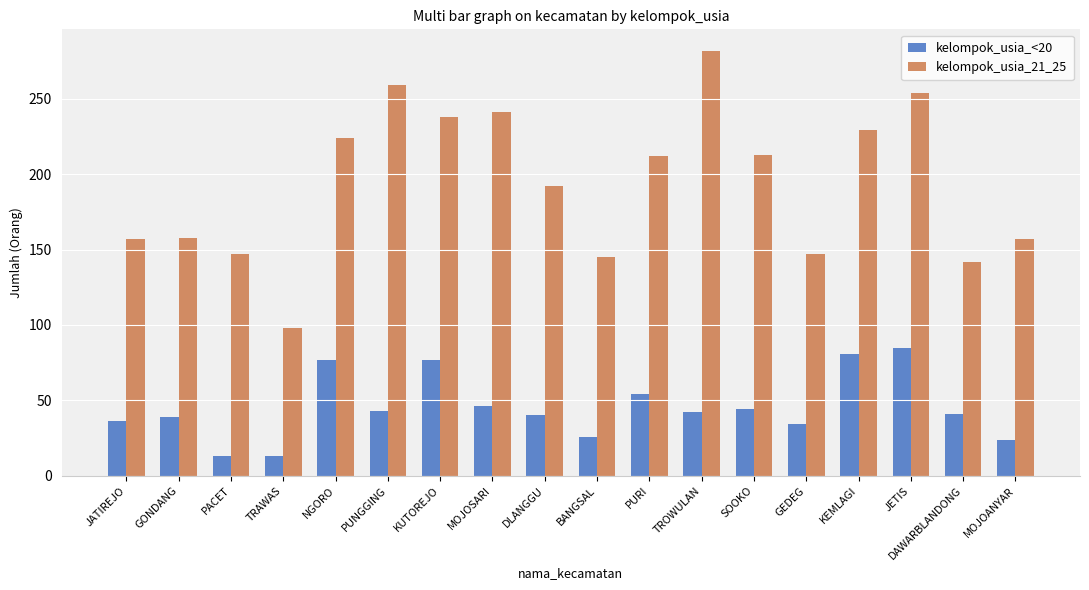

Are the bars horizontal?

No